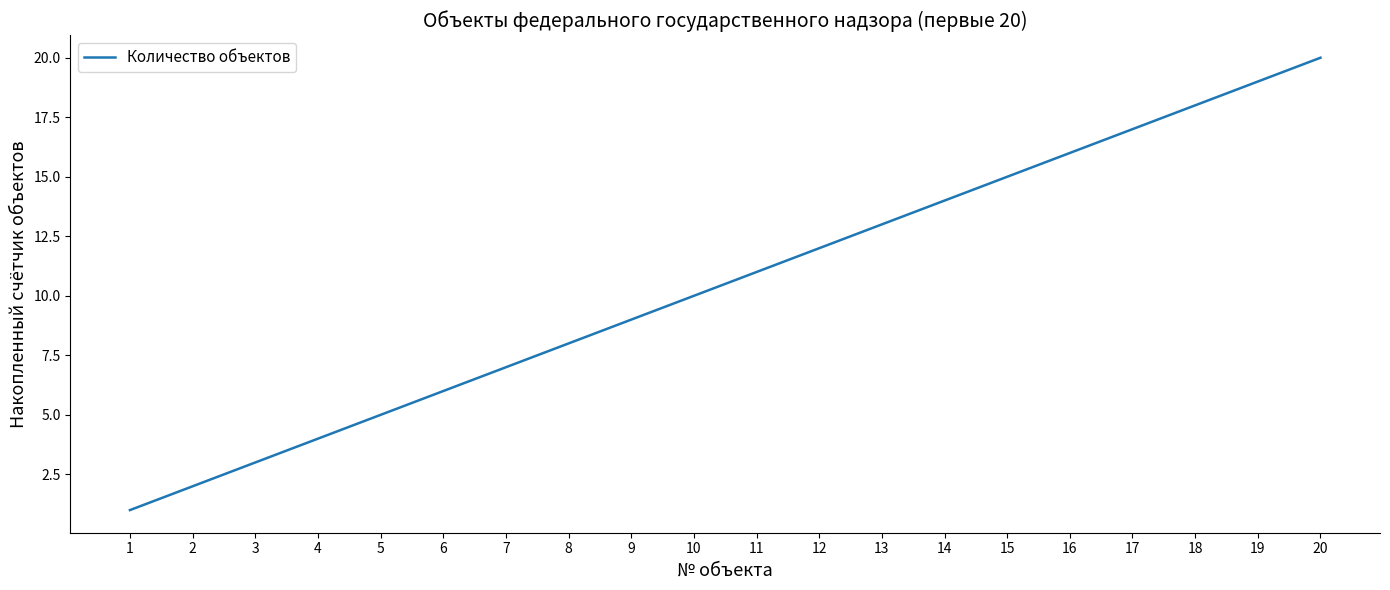

What is the difference between the second highest and minimum values?

18